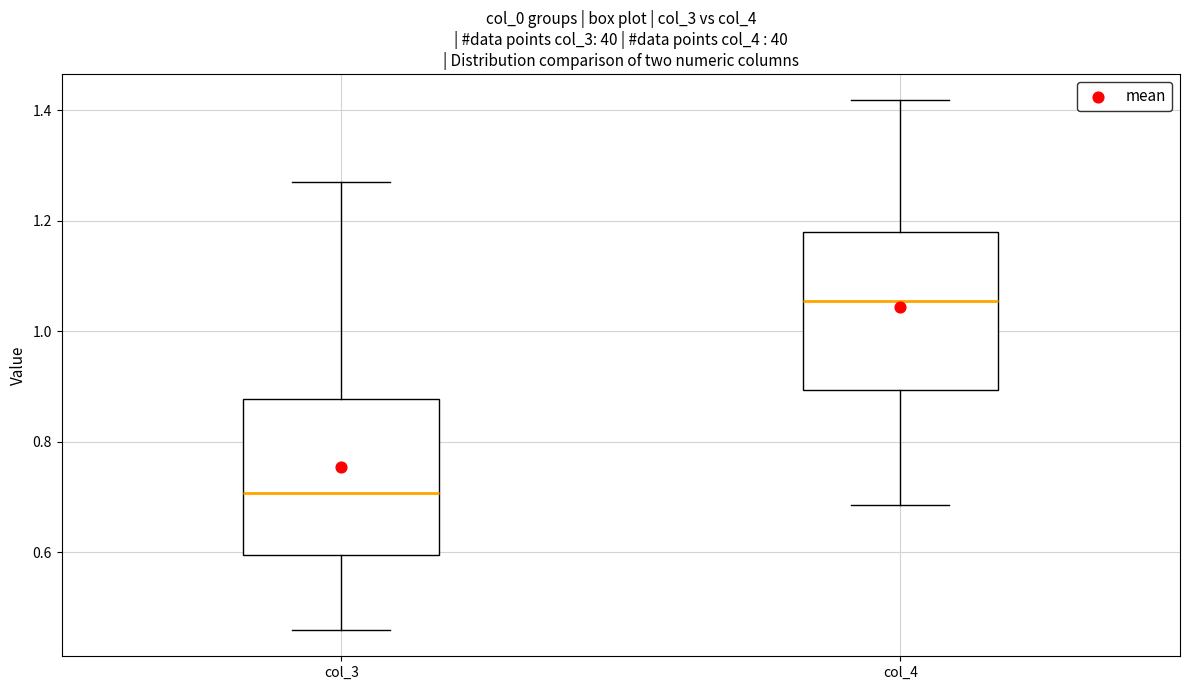

Which box has the highest median line?

col_4